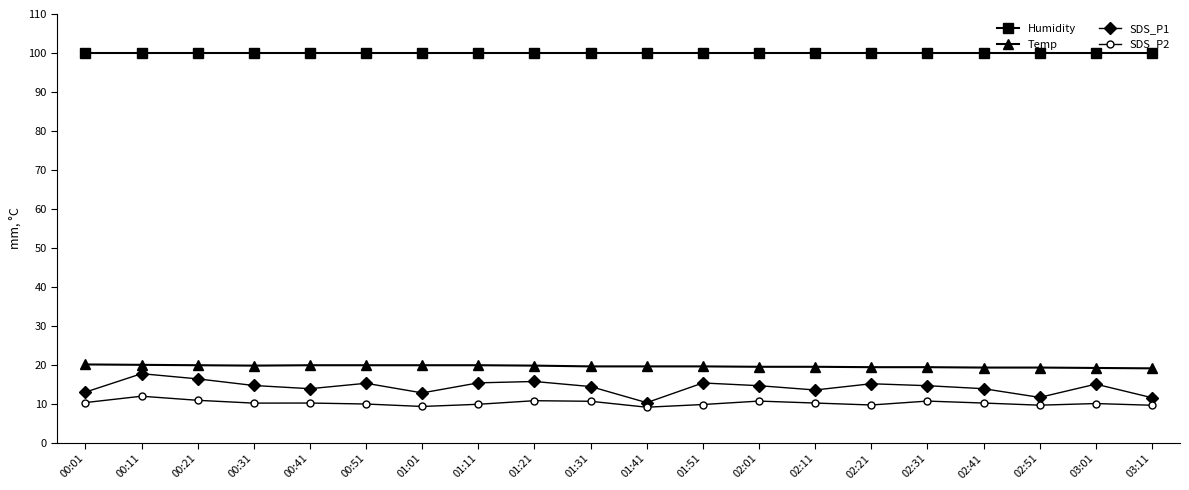

True or false: SDS_P2 and SDS_P1 cross at least once.

False